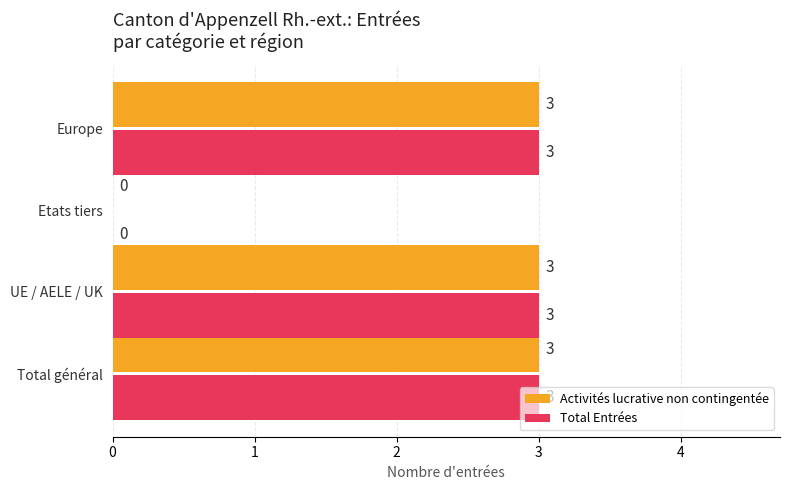

Is it true that Activités lucrative non contingentée equals 1 at UE / AELE / UK?

False